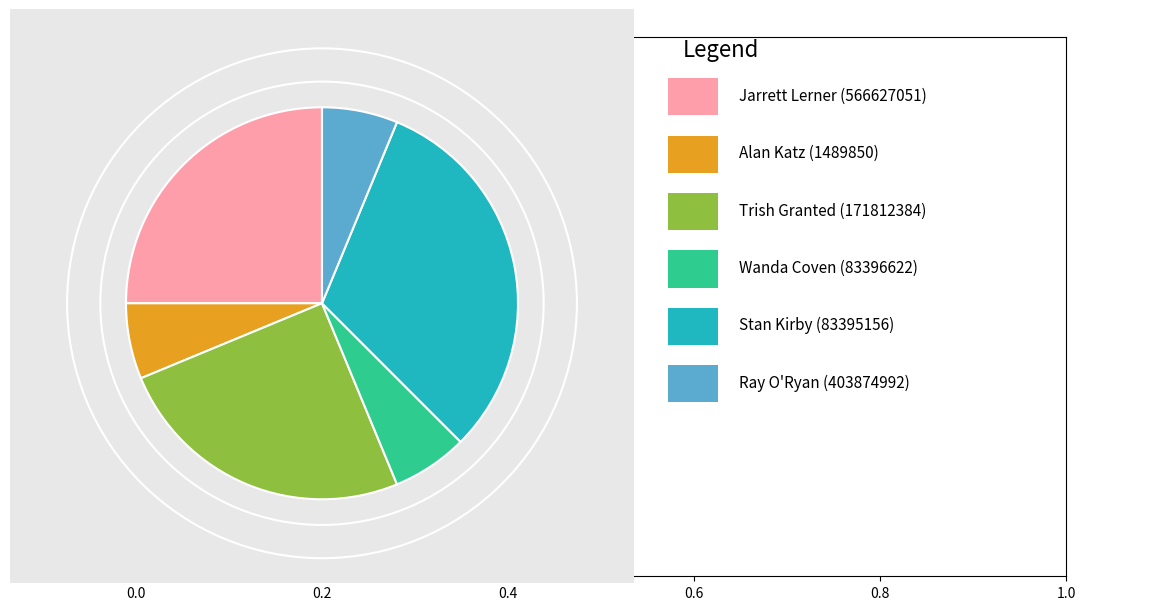

Is there a majority slice in this chart?

No